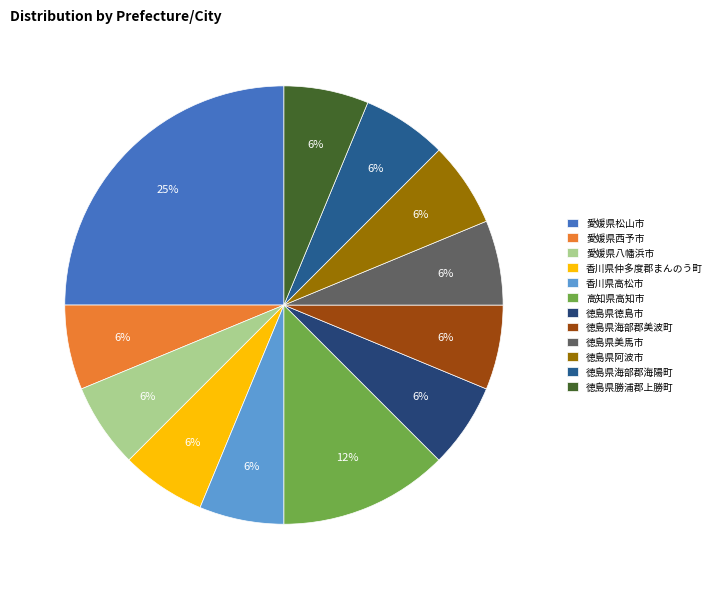

Which category has the smallest portion of the pie?

愛媛県西予市